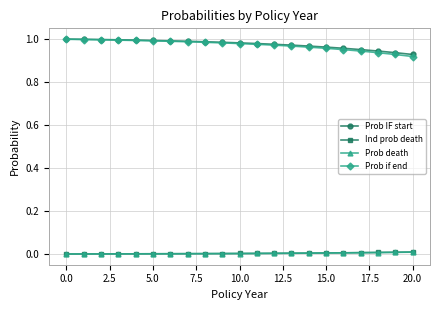

Is this an area chart (filled region under the line)?

No